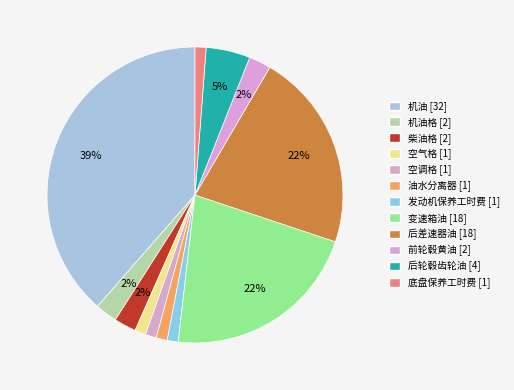

How many segments does this pie chart have?

12